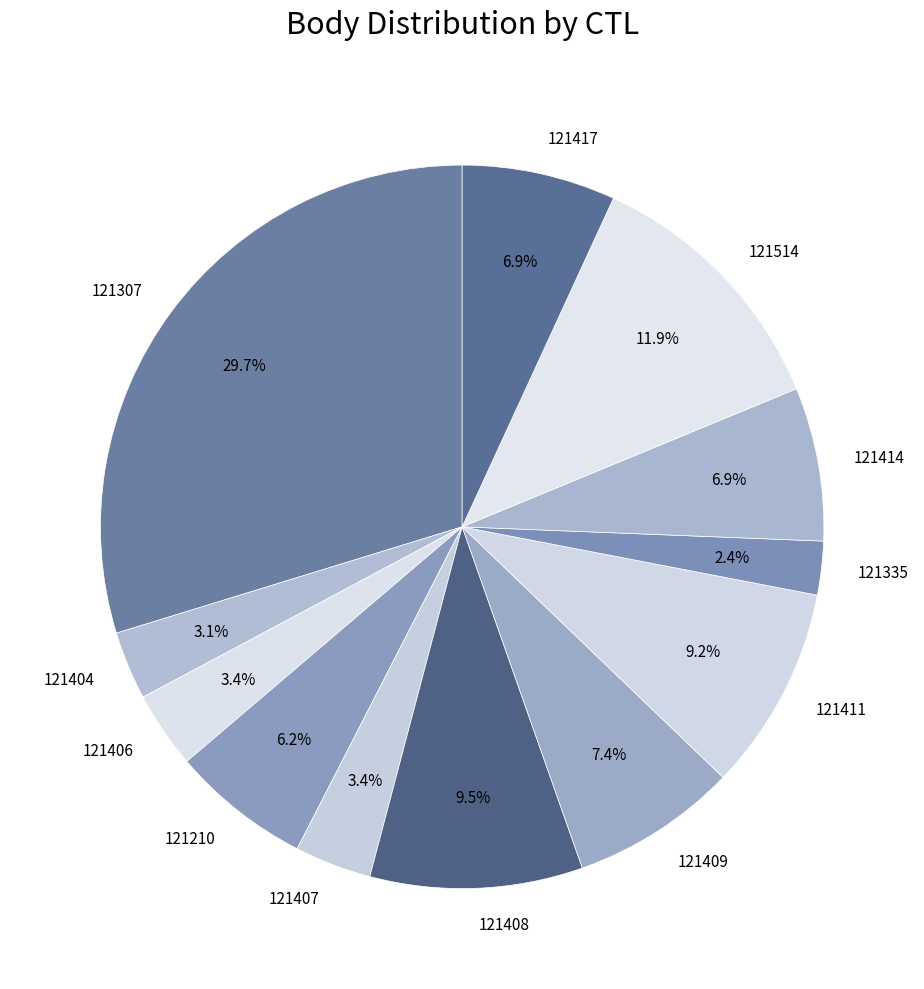

Is the sum of 121335 and 121411 greater than half?

No